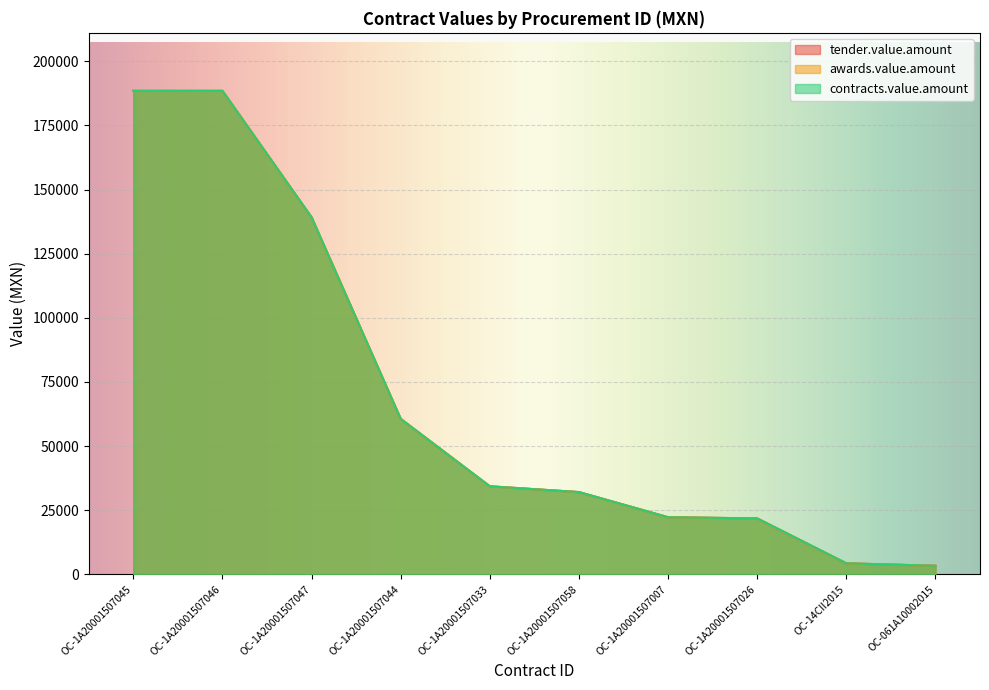

What is the maximum value for awards.value.amount?

188500.0